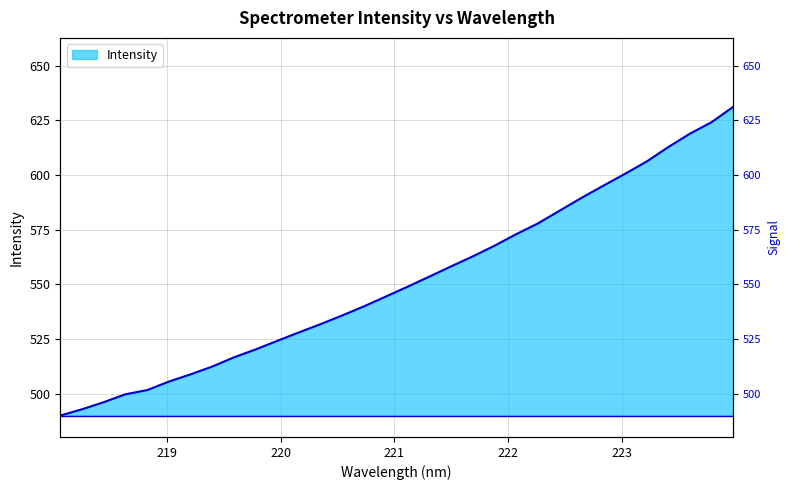

What is the difference between the maximum and minimum values?

141.1